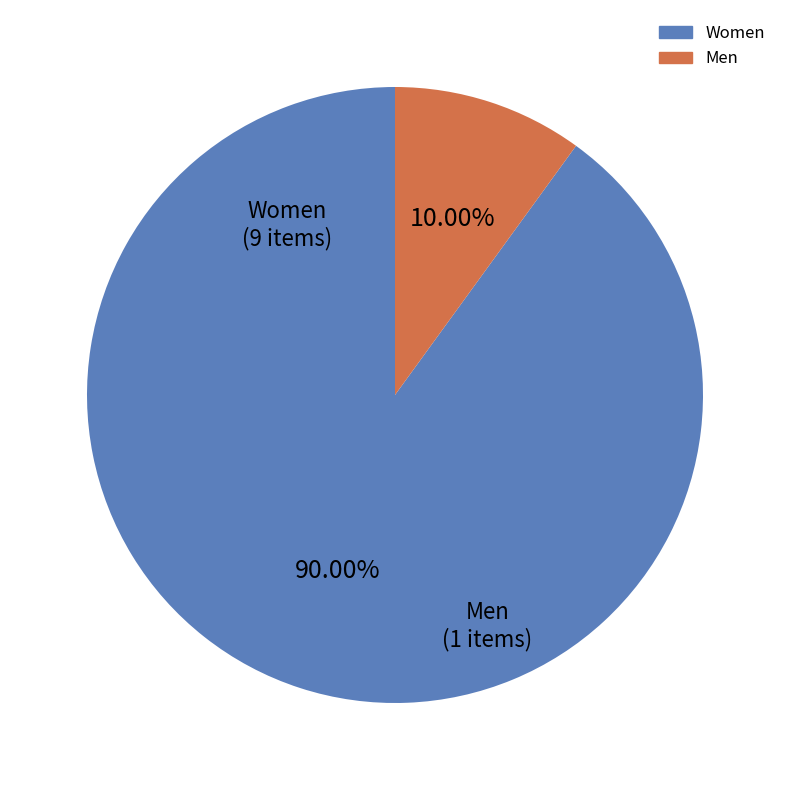

How many slices are in this pie chart?

2